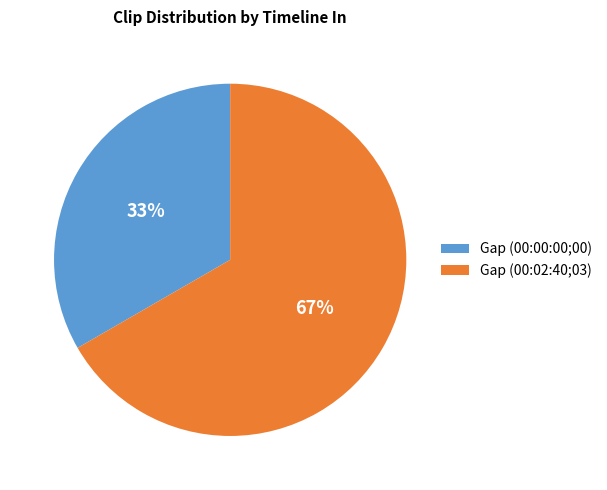

Is there any slice that represents more than half of the pie?

Yes